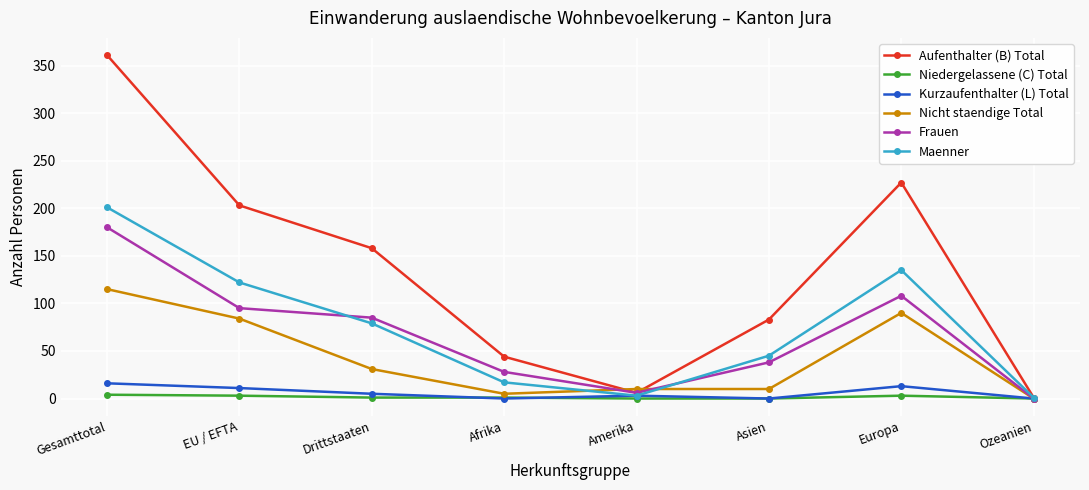

At which category does Maenner reach its first local peak?

Europa